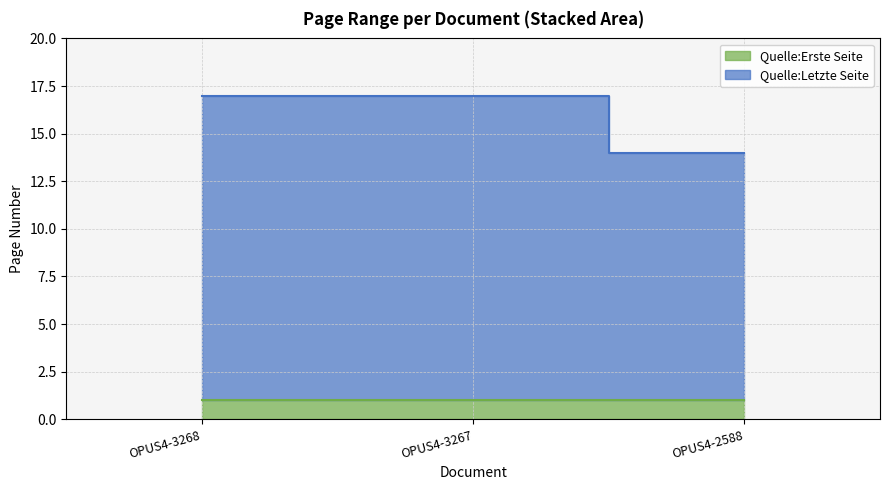

What is the maximum value shown in the chart?

17